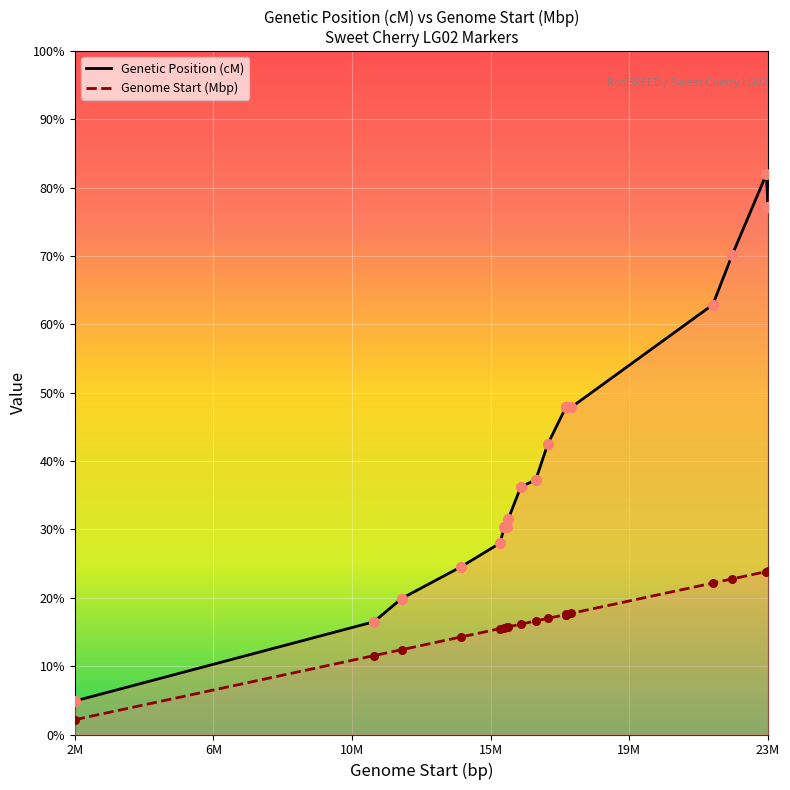

Which series has the largest total across all categories?

Genetic Position (cM)